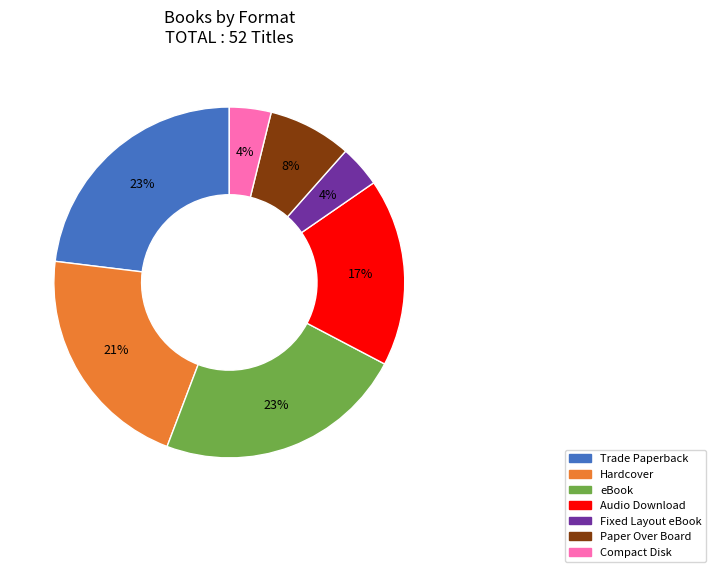

Count the number of slices in the pie.

7